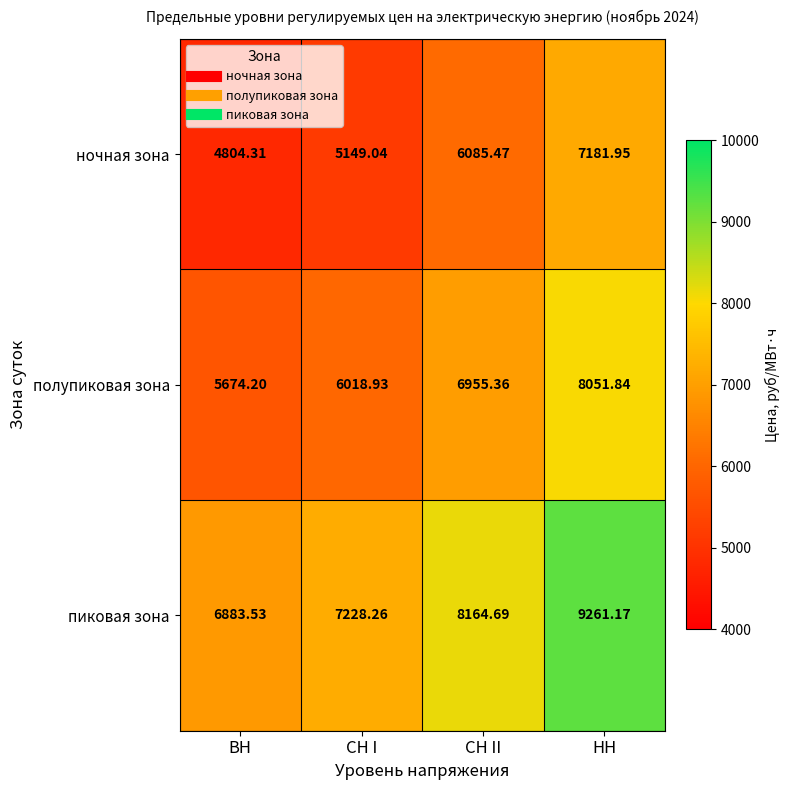

Which series has the largest total across all categories?

пиковая зона